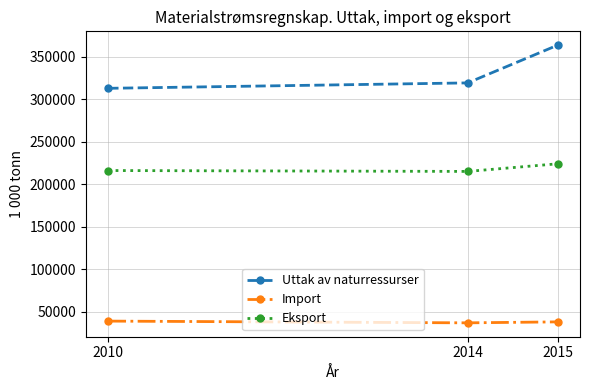

What is the value of the Uttak av naturressurser point at the 1st from the left?

312843